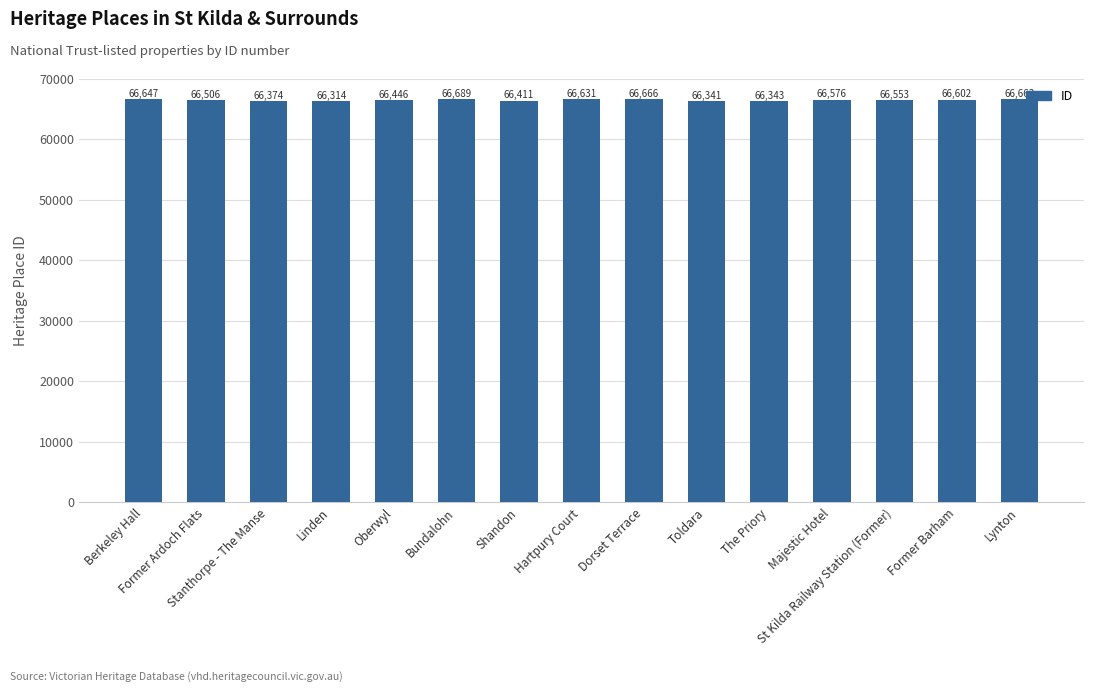

What is the label of the 10th bar from the right?

Bundalohn